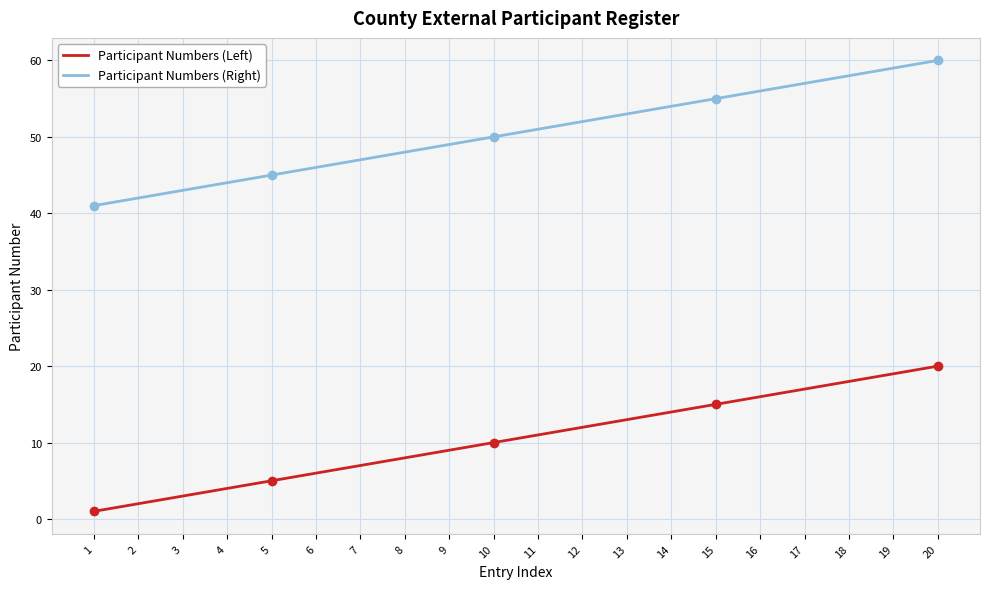

What value does the Participant Numbers (Left) series have at 13?

13